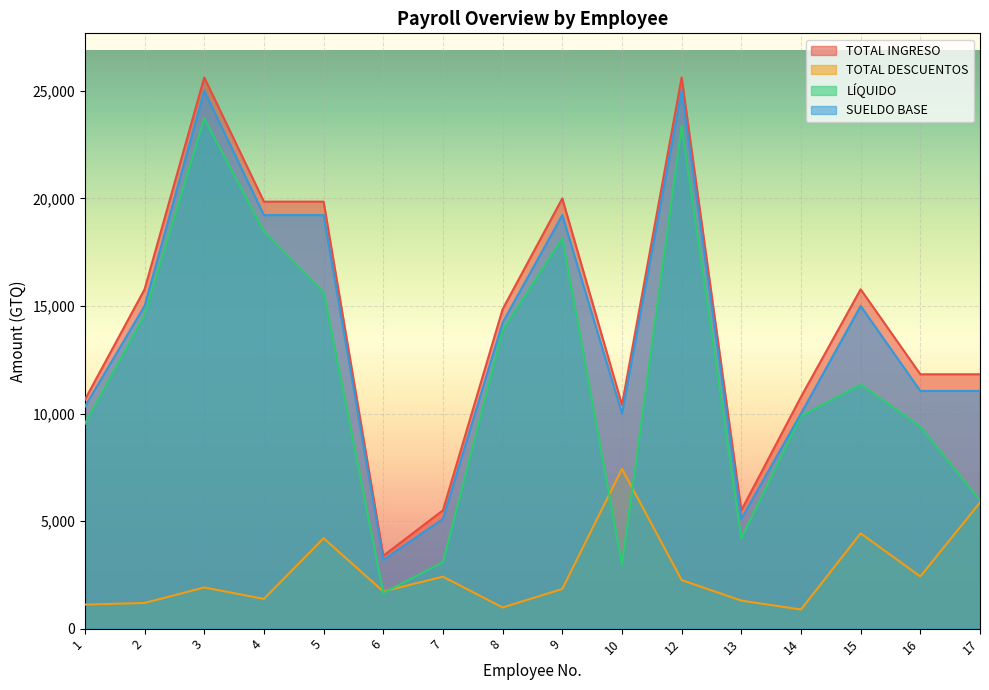

What is the difference between the maximum and minimum values in the TOTAL DESCUENTOS series?

6541.3